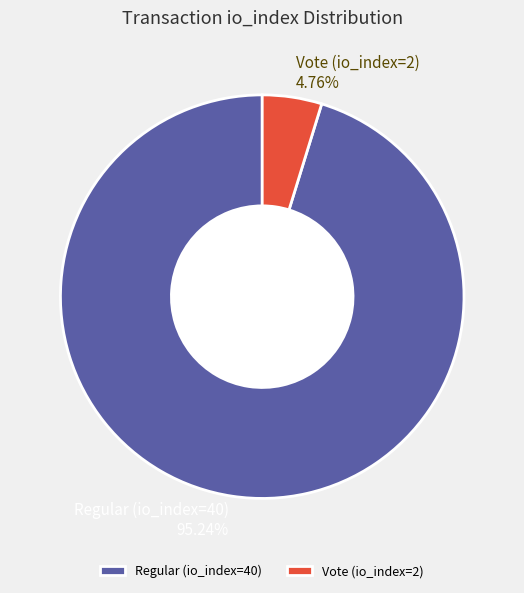

Is it true that Regular (io_index=40) is 90% of the pie?

False